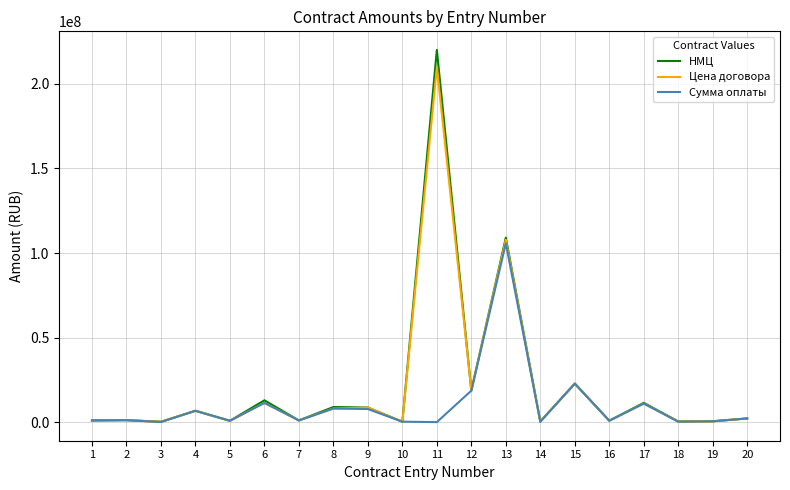

Where is Сумма оплаты nearest to the value 52865881?

15